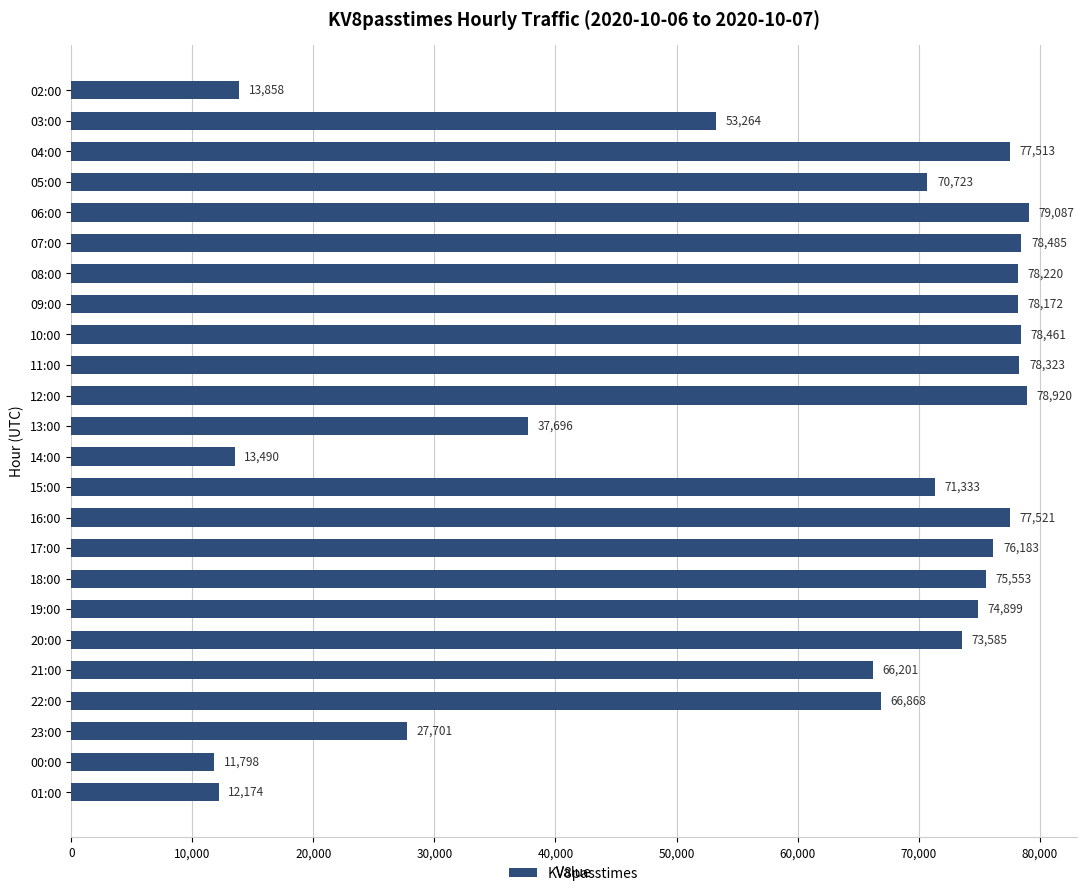

What value does the data have at 16:00?

77521